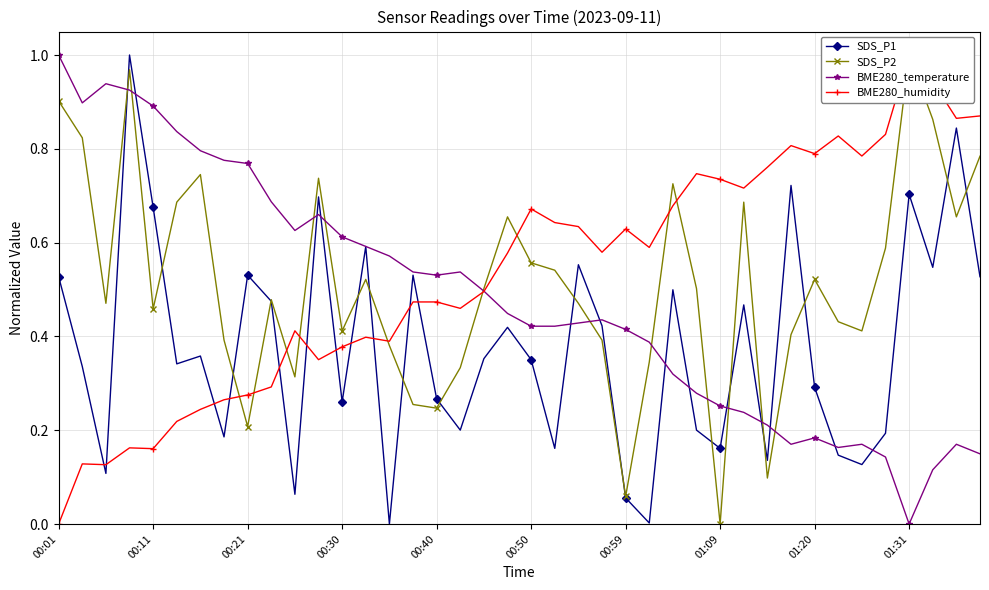

True or false: BME280_temperature has more than 0 points higher than both neighbors.

True